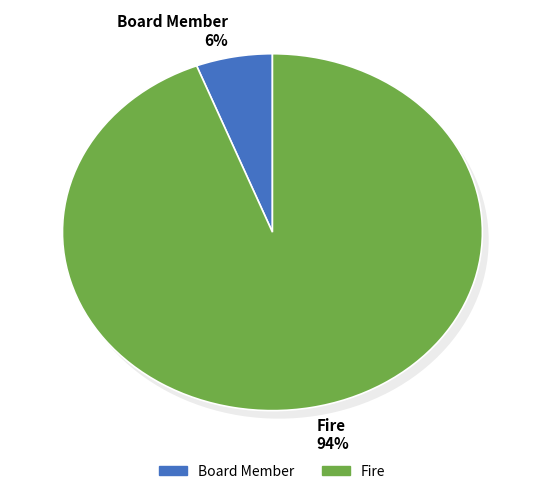

How many segments does this pie chart have?

2